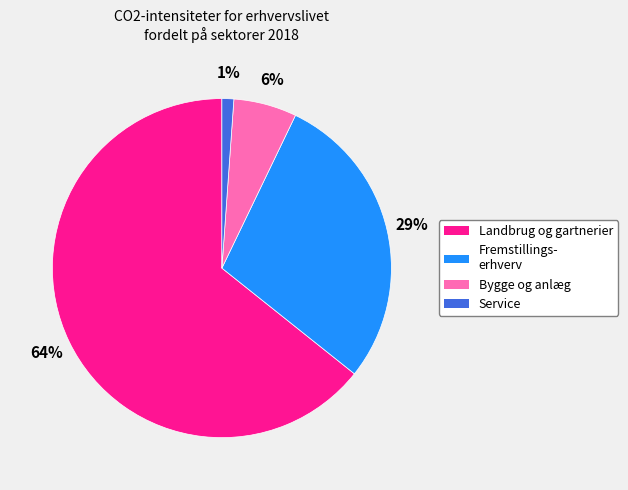

Approximately how many times larger is the value at Service compared to Bygge og anlæg?

0.2